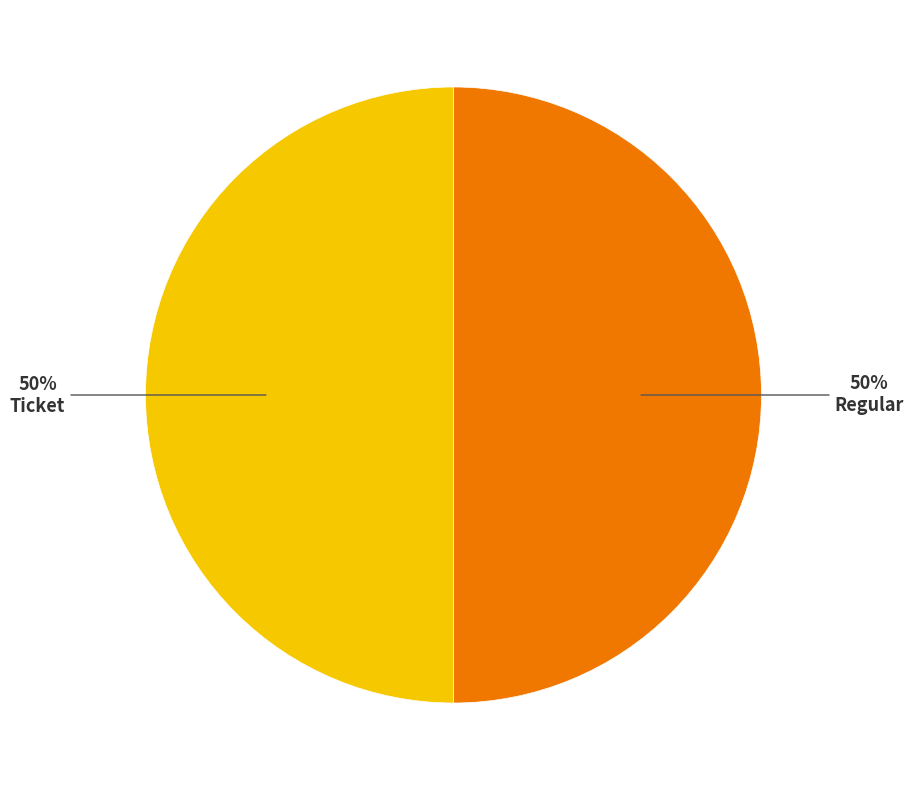

To the nearest percent, what is the average slice percentage?

50%